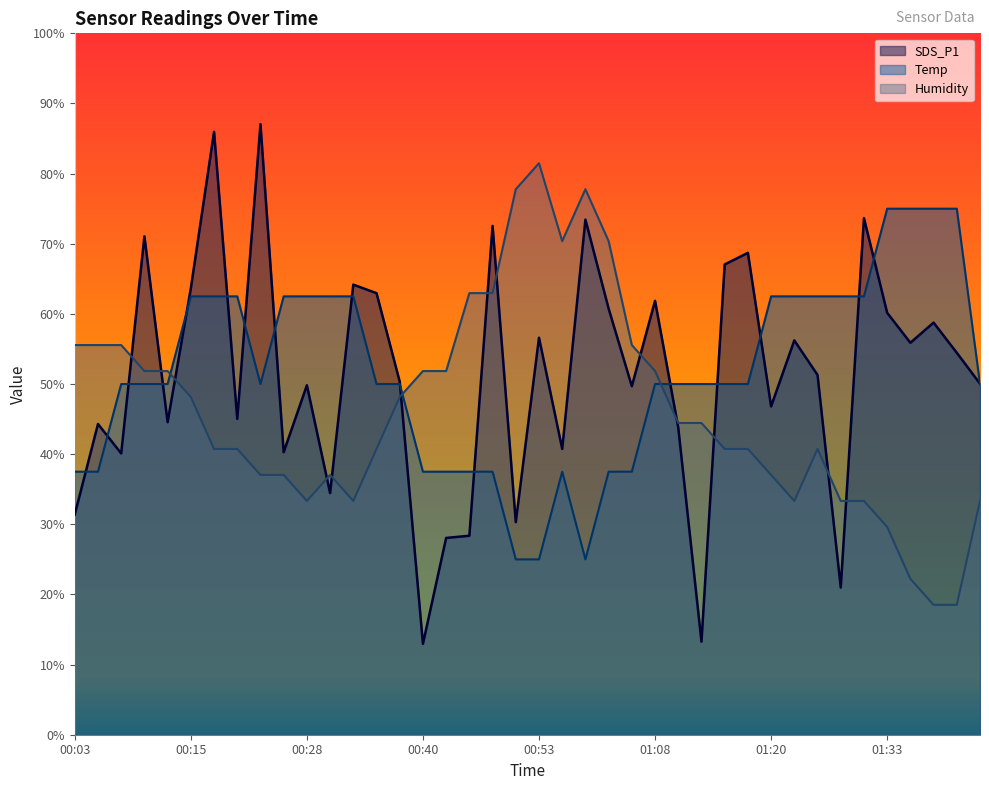

Which series ends up on top after the final intersection of Humidity and Temp?

Temp